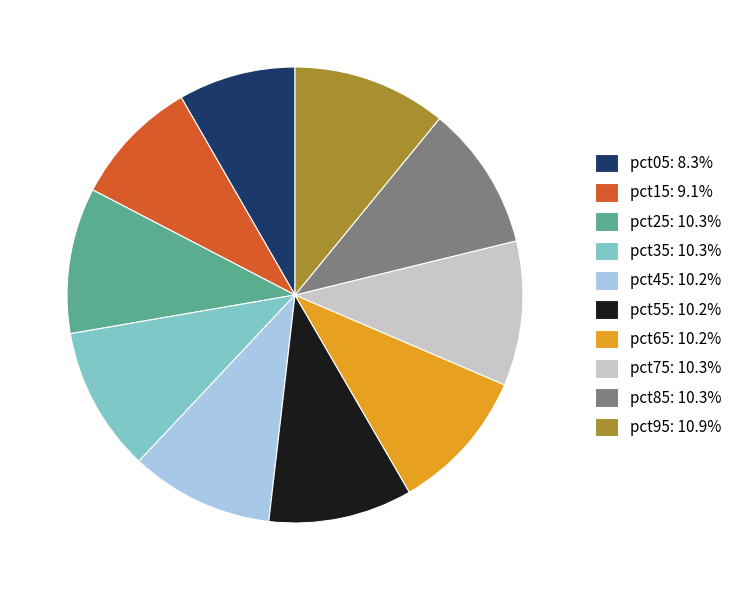

Between pct05 and pct45, which is larger?

pct45